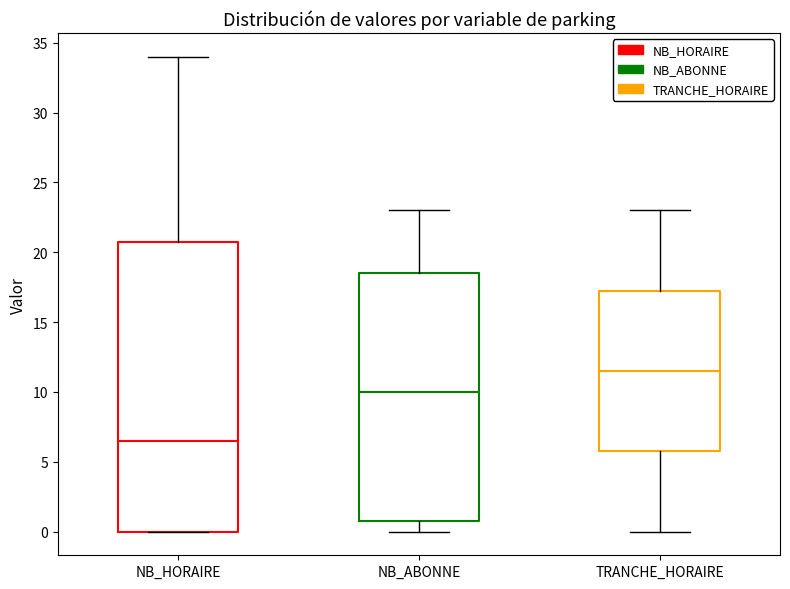

Reading left to right, transcribe this box plot: for each box, give where its median line is, the range the box spans, and where its two whiskers end, as read against the y-axis. The values are not printed on the chart, so give them approximately, as read against the axis.

NB_HORAIRE: median 6.5, box 0.0 to 21.0, whiskers 0.0 to 34.0
NB_ABONNE: median 10.0, box 1.0 to 18.5, whiskers 0.0 to 23.0
TRANCHE_HORAIRE: median 11.5, box 6.0 to 17.5, whiskers 0.0 to 23.0